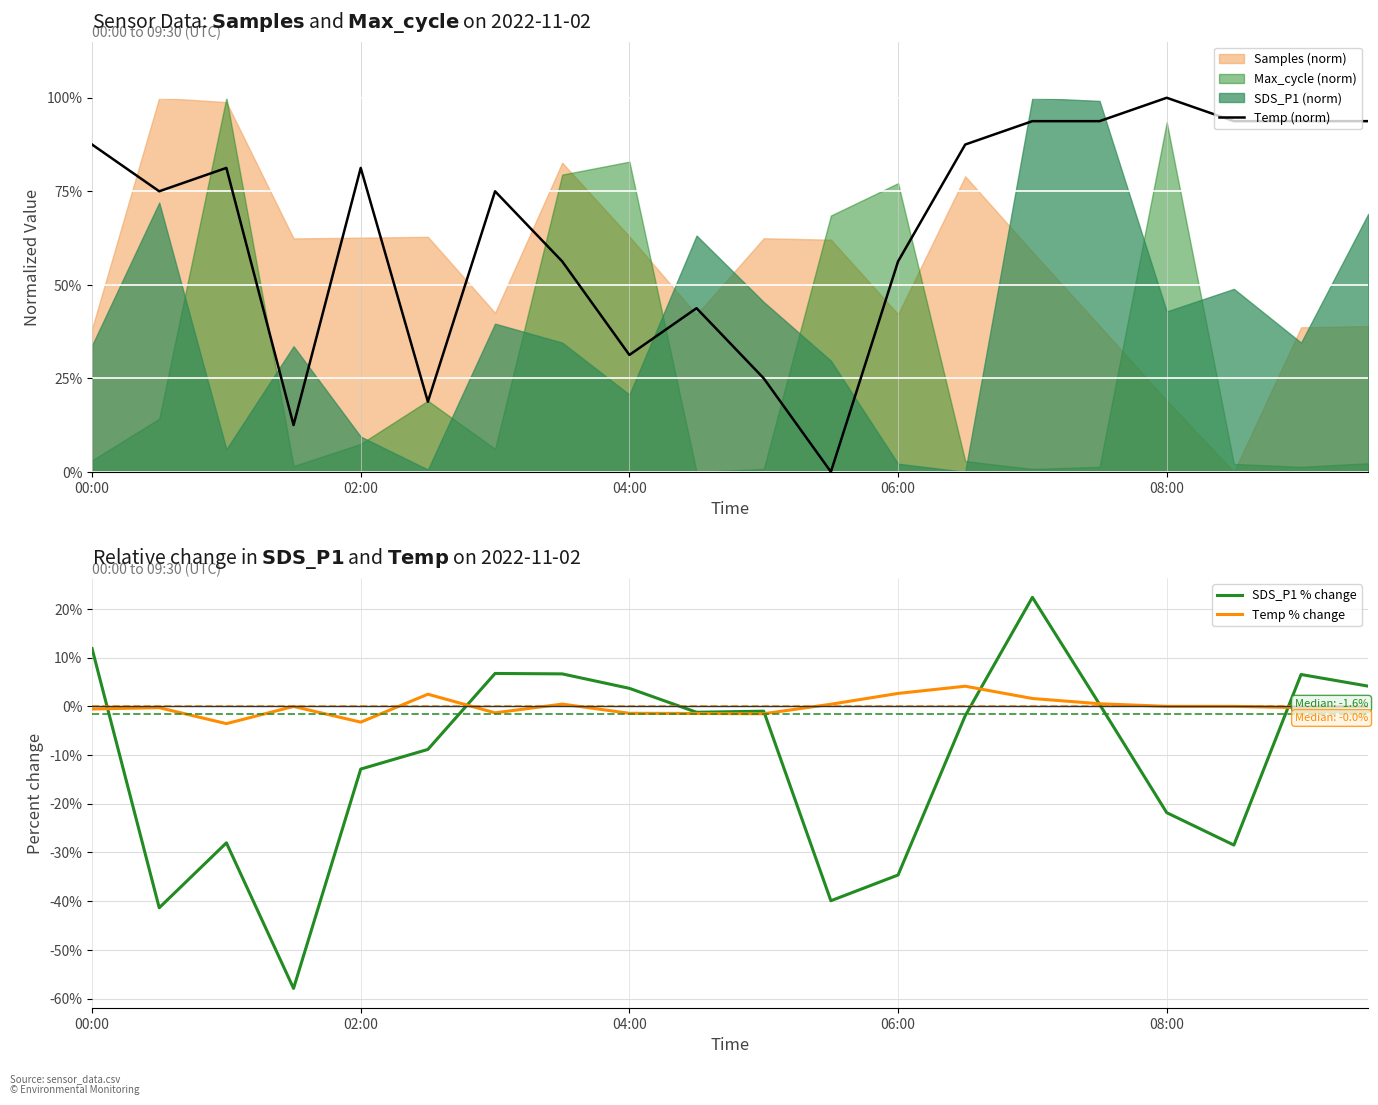

The Temp (norm) series shows 140.6 at 13. True or false?

False